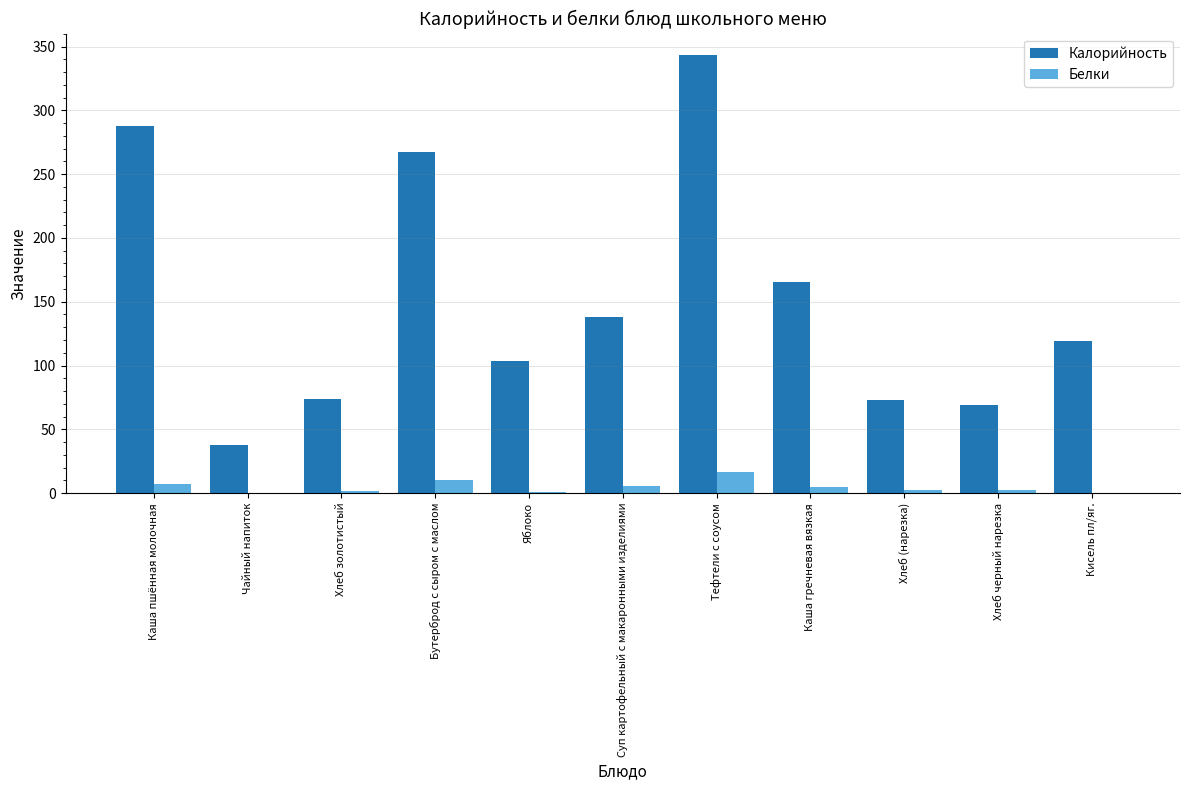

Where is Калорийность nearest to the value 190?

Каша гречневая вязкая